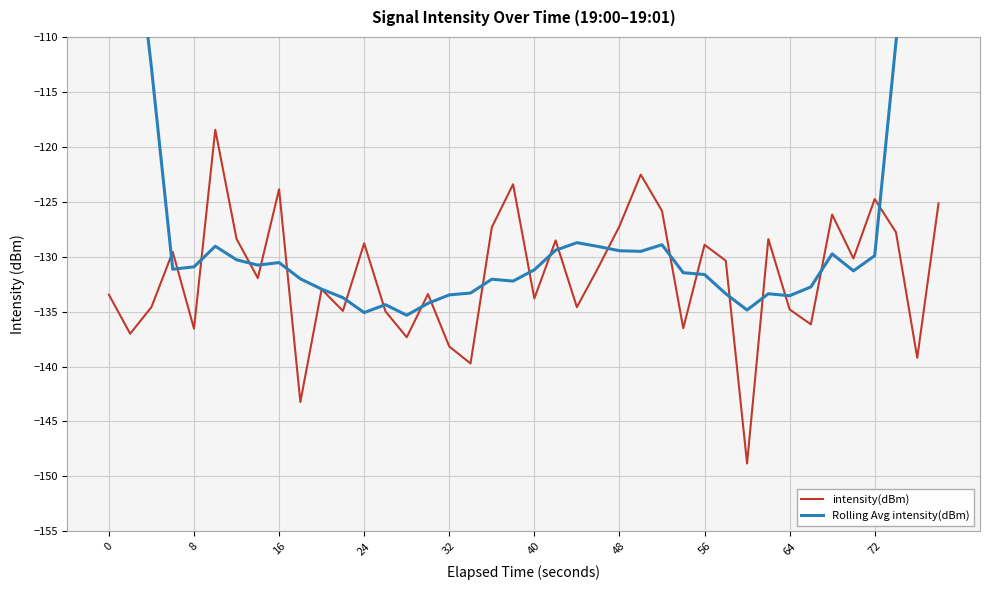

What is the highest value of the intensity(dBm) series?

-118.4